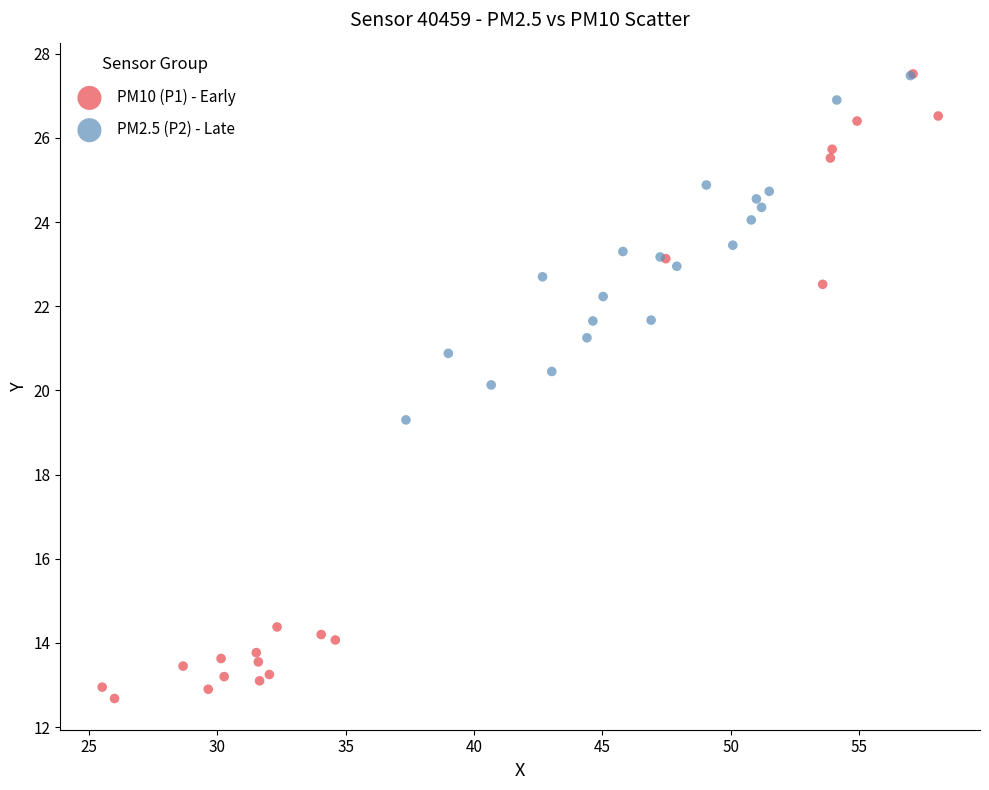

What are all the series names shown in the legend?

PM10 (P1) - Early, PM2.5 (P2) - Late